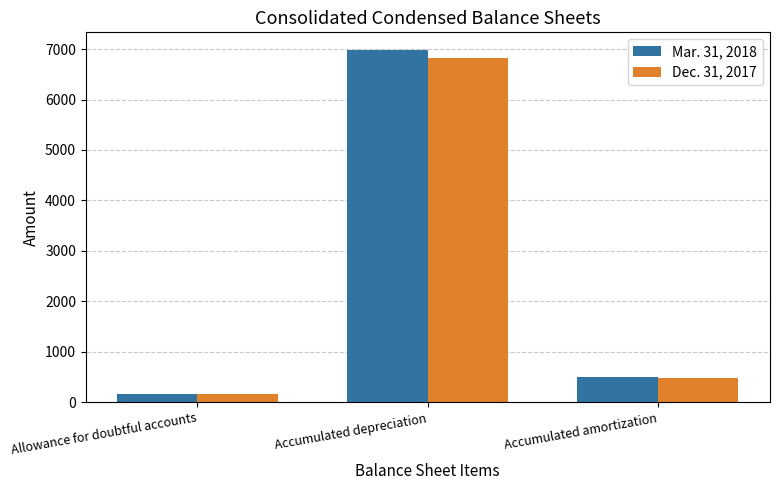

Is the value of Mar. 31, 2018 at Allowance for doubtful accounts greater than the value of Dec. 31, 2017 at Accumulated amortization?

No